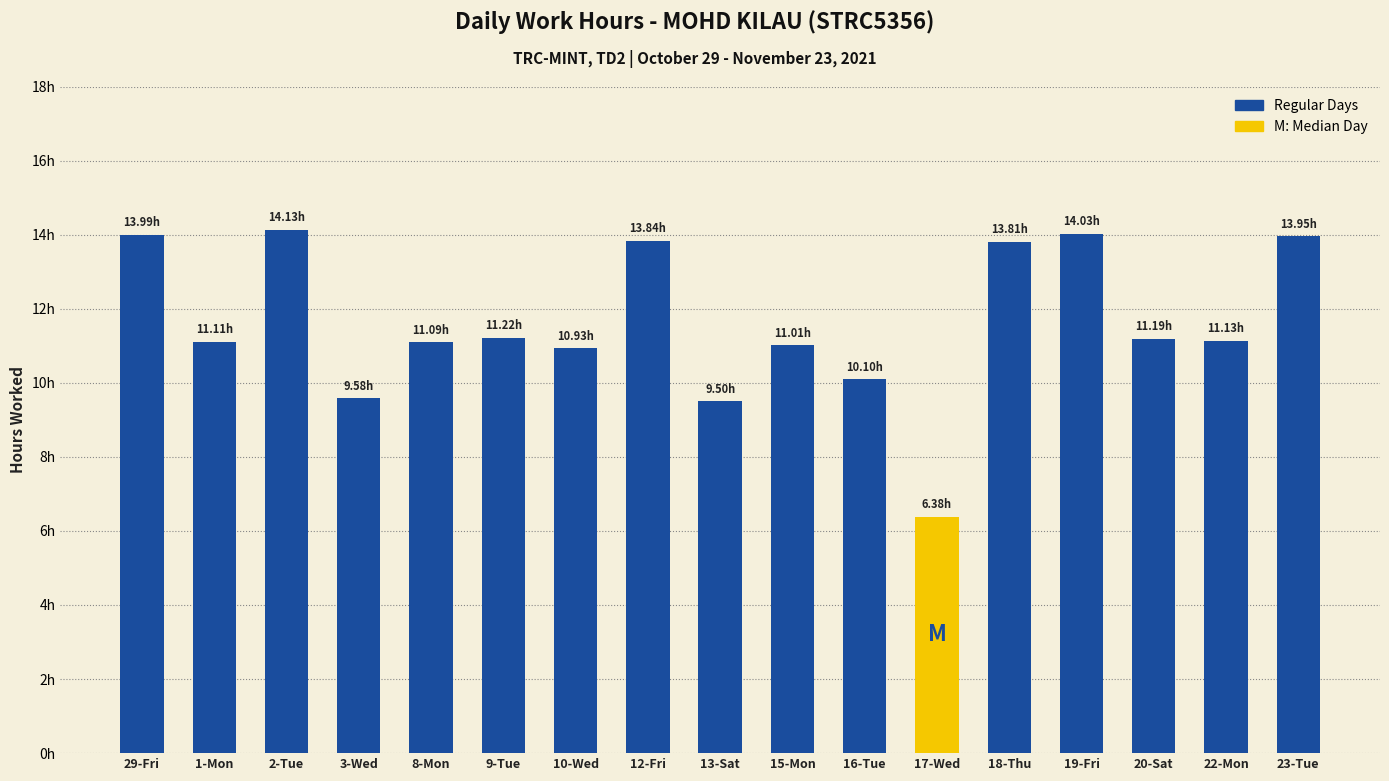

What is the difference between the second highest and second lowest values?

4.5